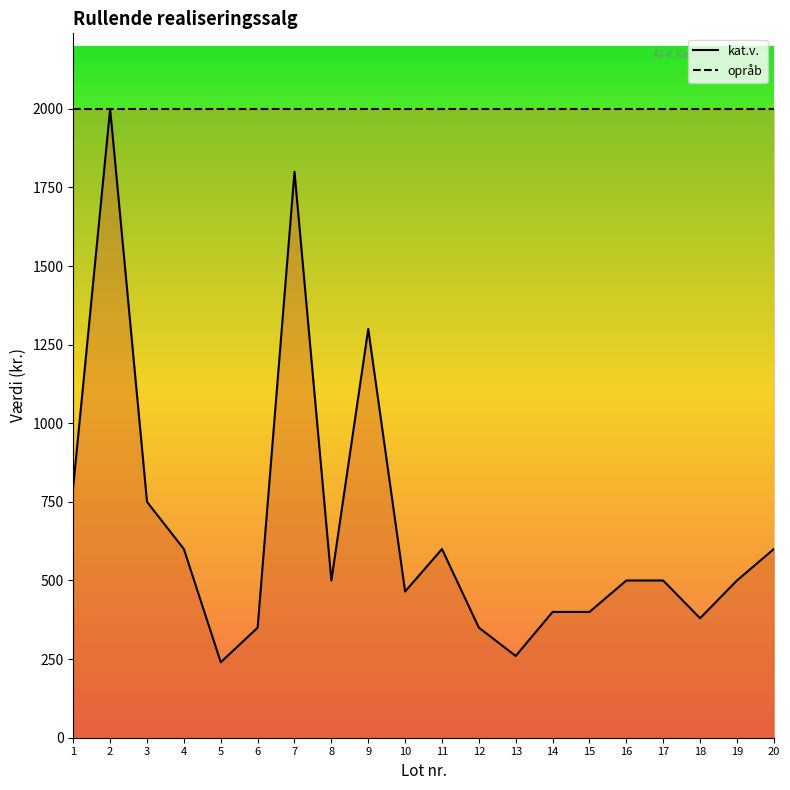

Does the chart have visible grid lines?

No